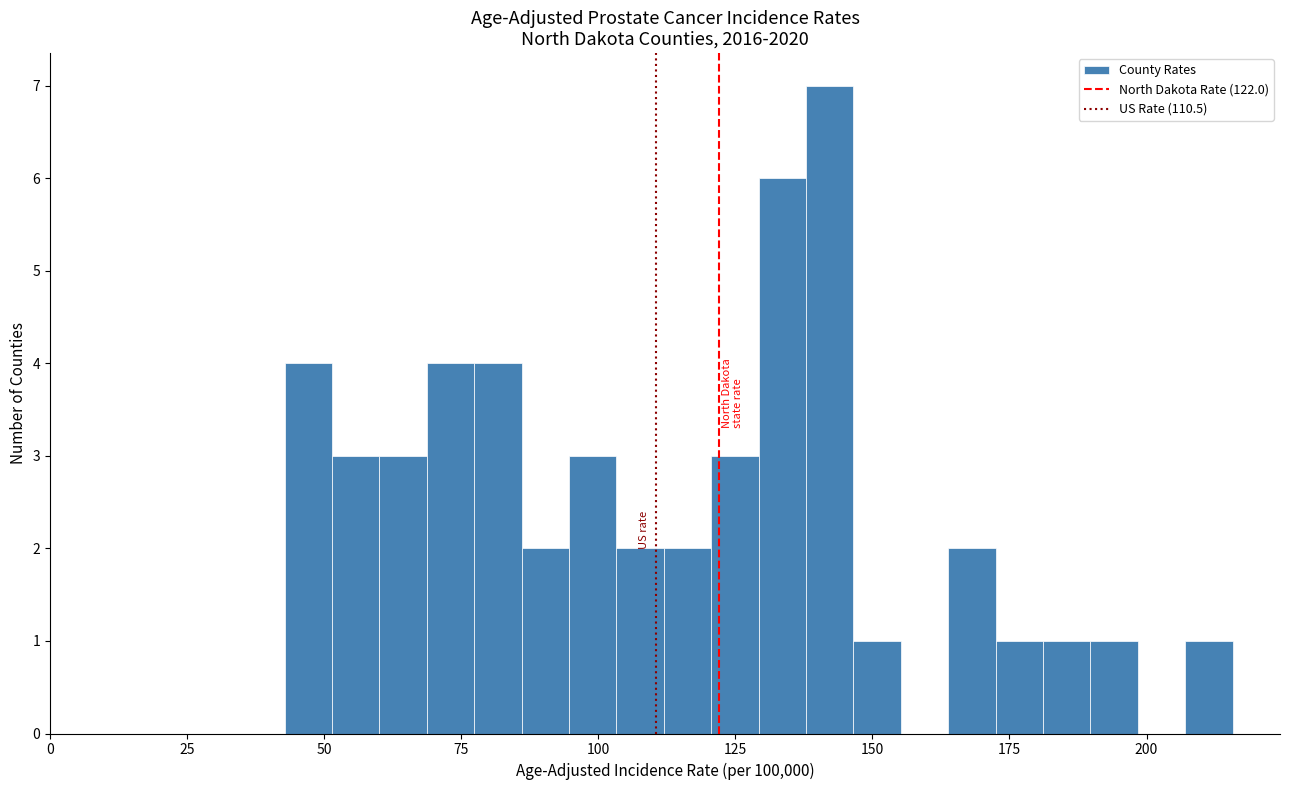

Read against the x-axis, roughly where is the centre of the tallest bar?

140